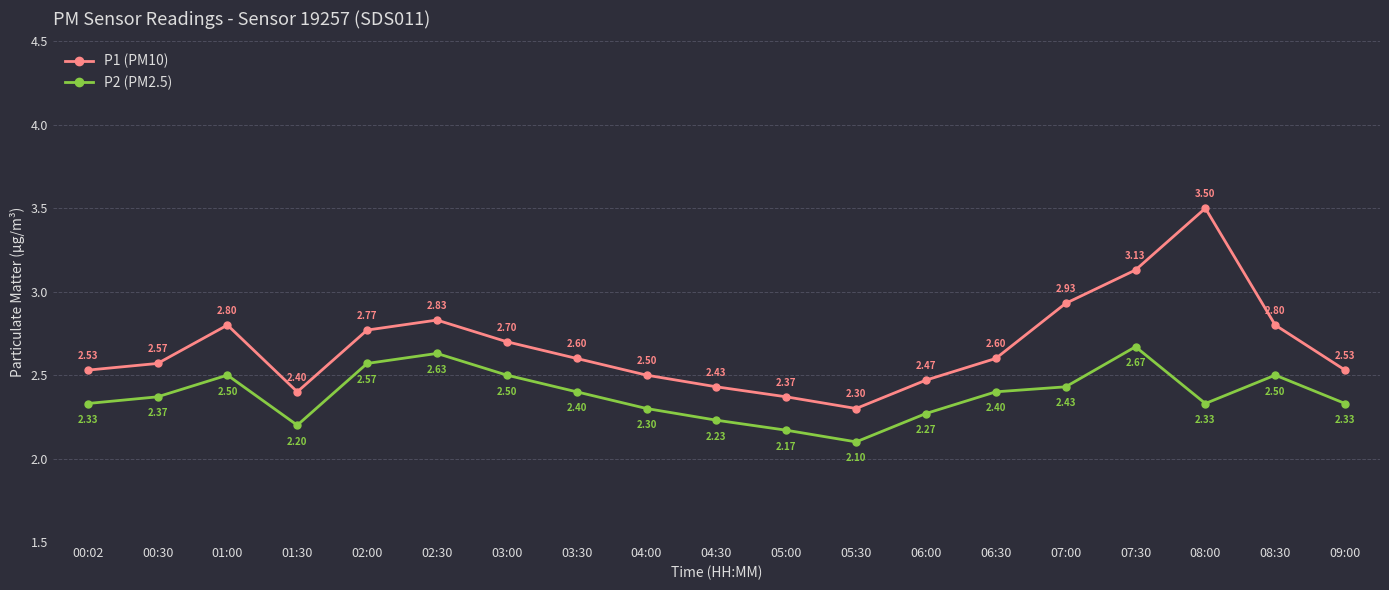

At which category does P1 (PM10) reach its first local valley?

01:30